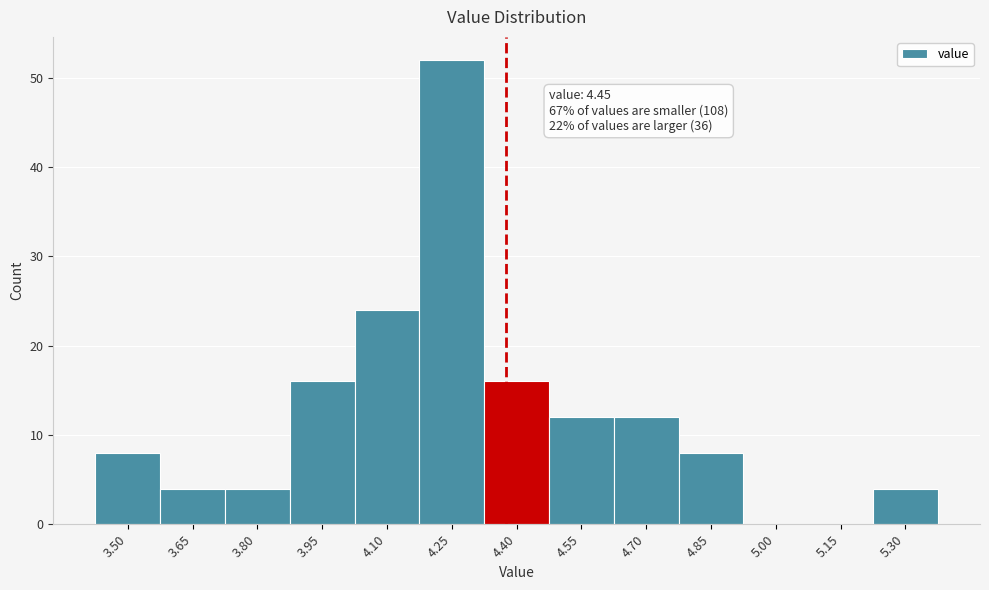

Reading right to left, what are all the values shown in this chart?

5.30=4	5.15=0	5.00=0	4.85=8	4.70=12	4.55=12	4.40=16	4.25=52	4.10=24	3.95=16	3.80=4	3.65=4	3.50=8